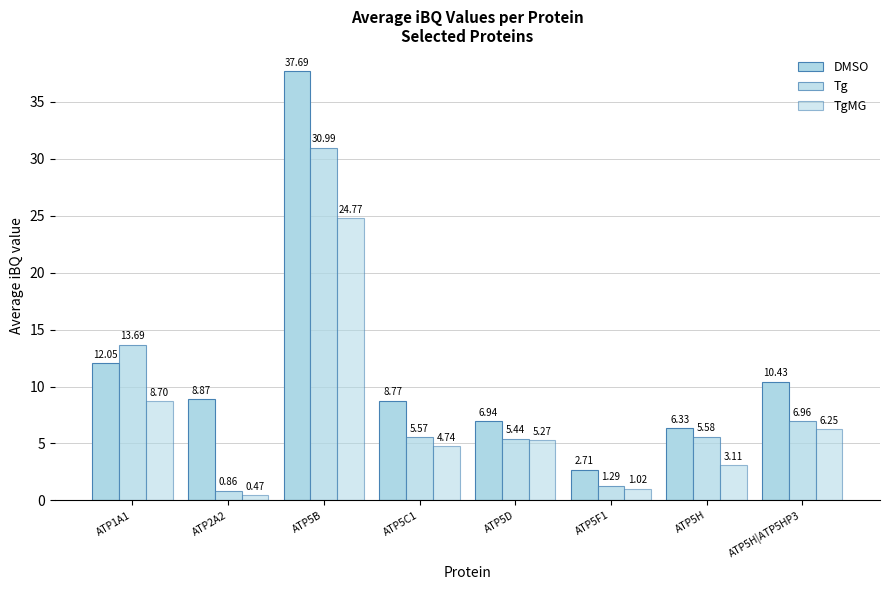

How many values in the DMSO series are below 8?

3